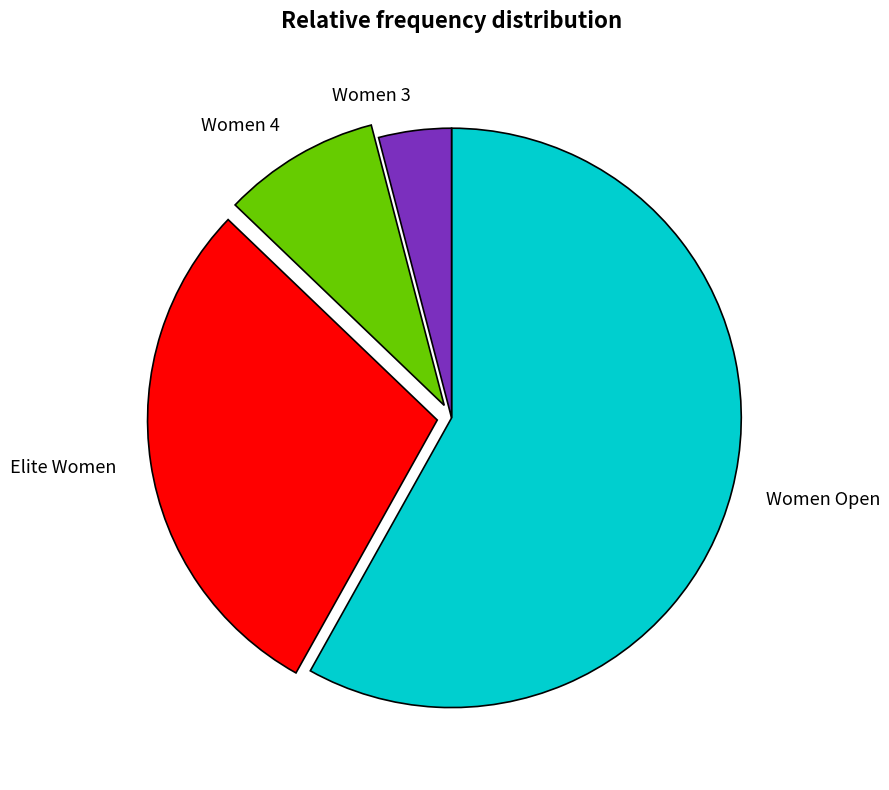

Is it true that Women Open is 58% of the pie?

True